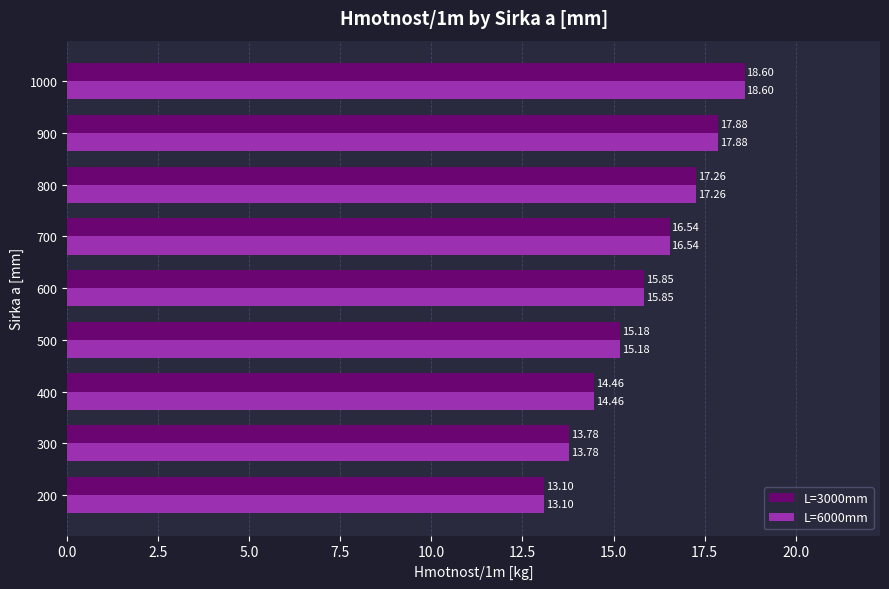

Count the number of categories in the chart.

9